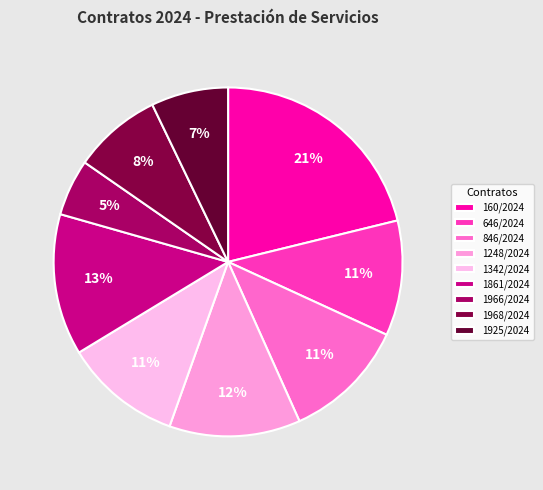

Rank the categories by value from highest to lowest.

160/2024, 1861/2024, 1248/2024, 846/2024, 1342/2024, 646/2024, 1968/2024, 1925/2024, 1966/2024